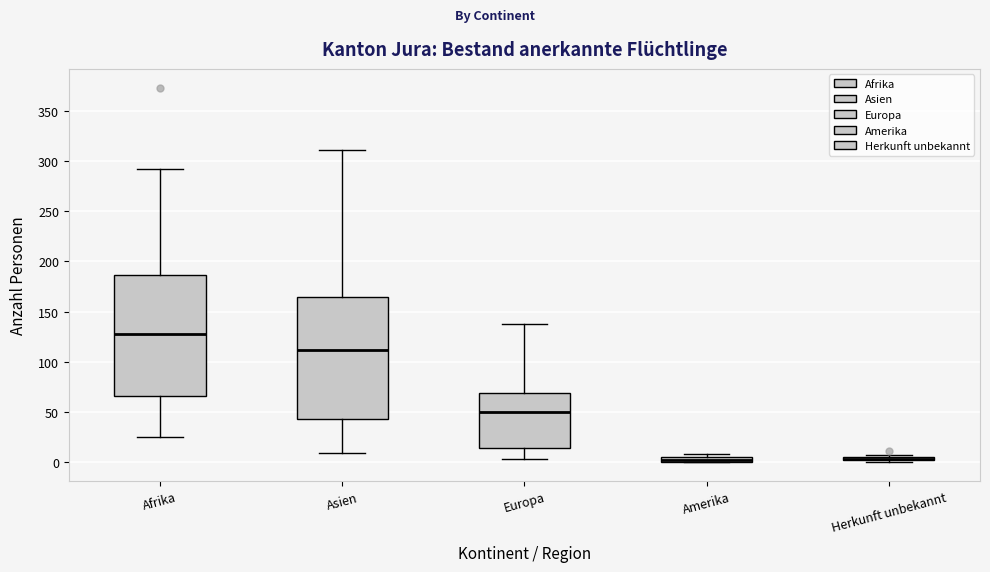

Where does the median line of the box for Afrika sit on the y-axis? The values are not printed on the chart, so give them approximately, as read against the axis.

130